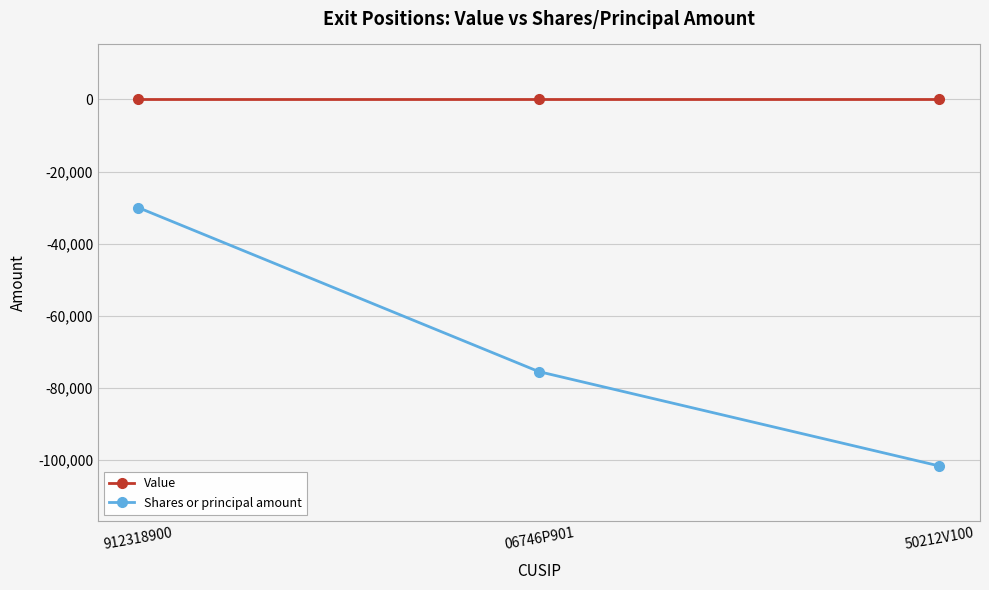

What position from the right is 06746P901?

2